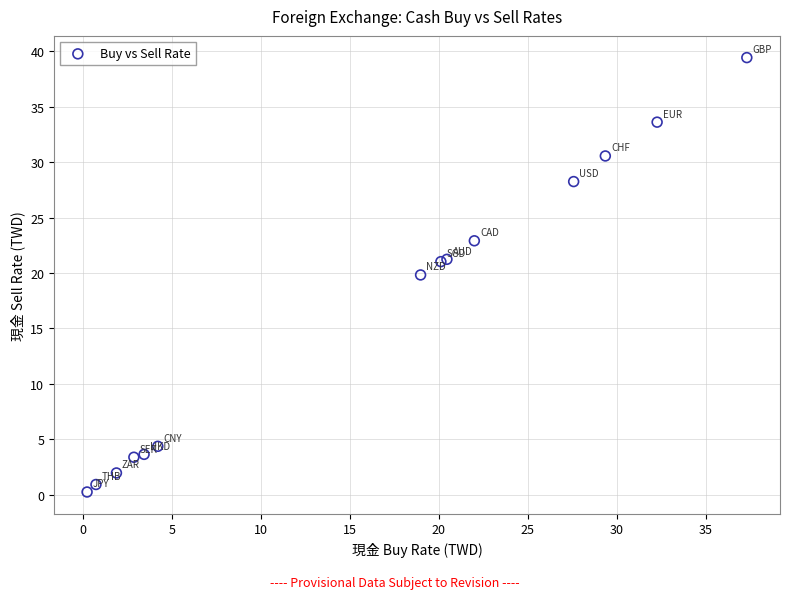

What Y value in the scatter plot is closest to 19?

19.8